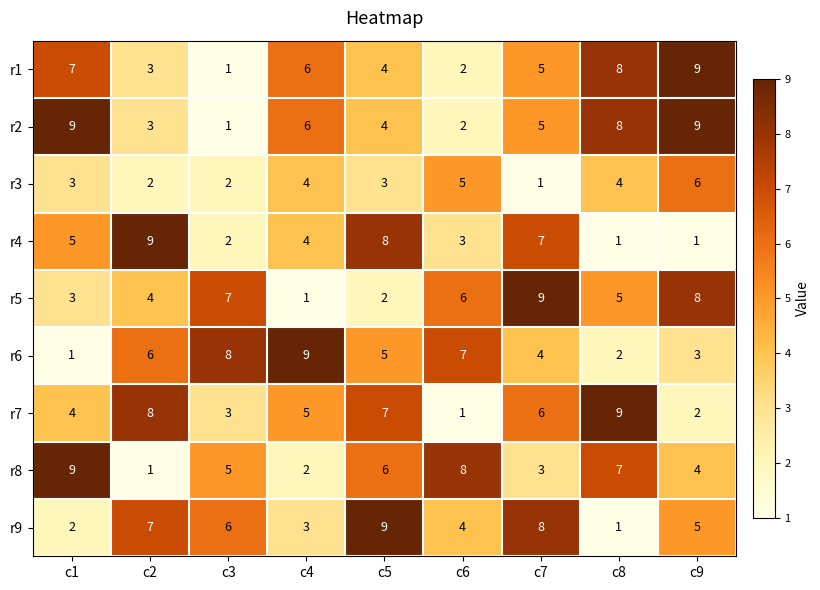

Which series has the largest total across all categories?

r2